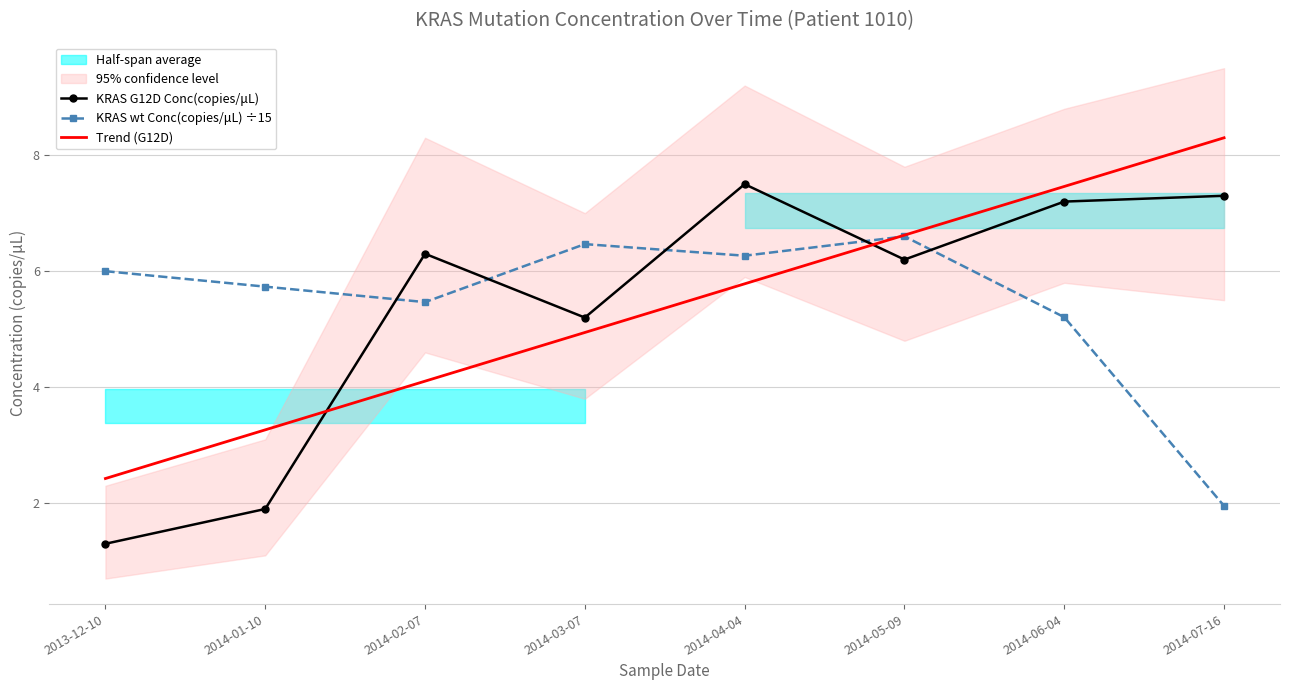

What is the difference between the maximum and minimum values in the KRAS G12D Conc(copies/μL) series?

6.2